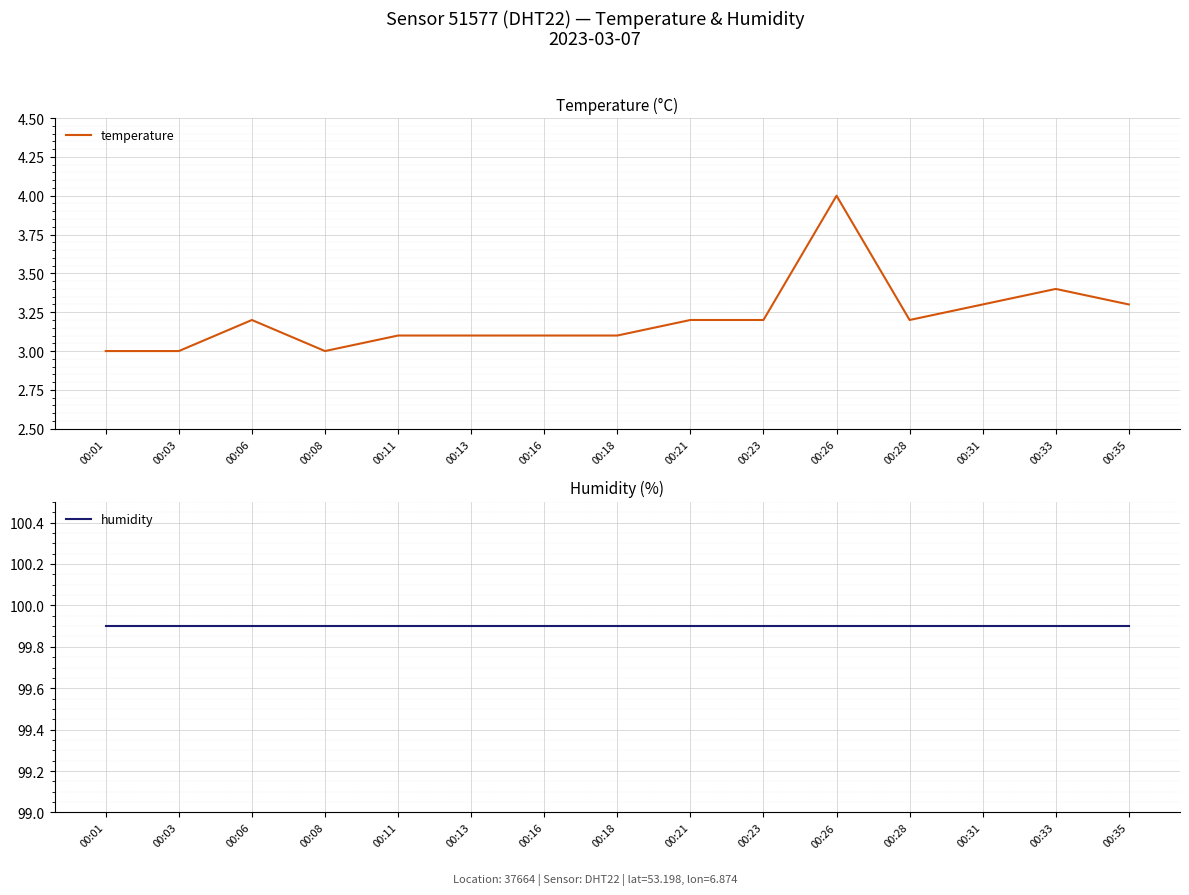

The value of temperature at 00:11 is 3.1. True or false?

True